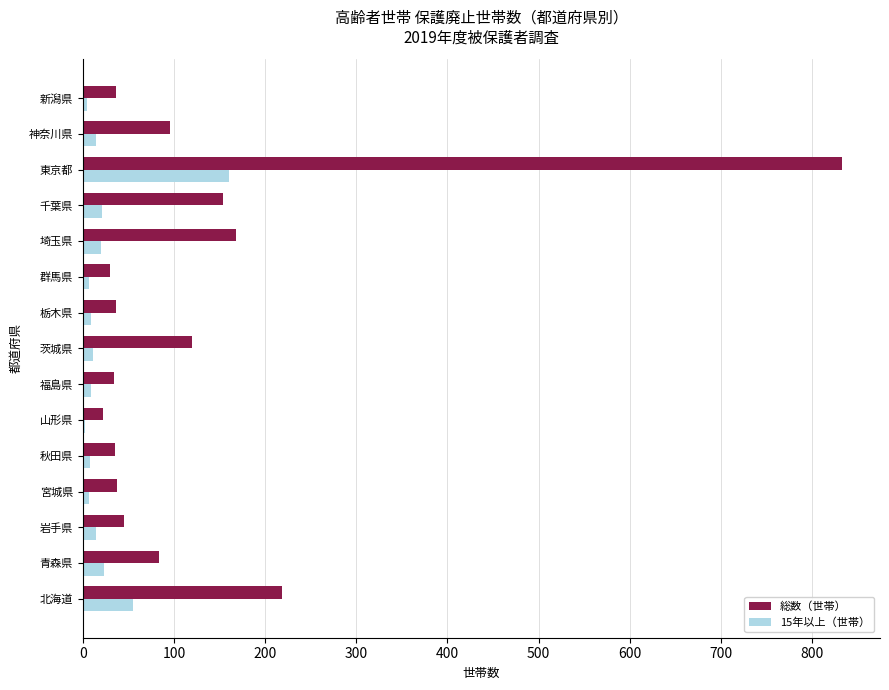

Is it true that 15年以上（世帯） equals 21 at 千葉県?

True